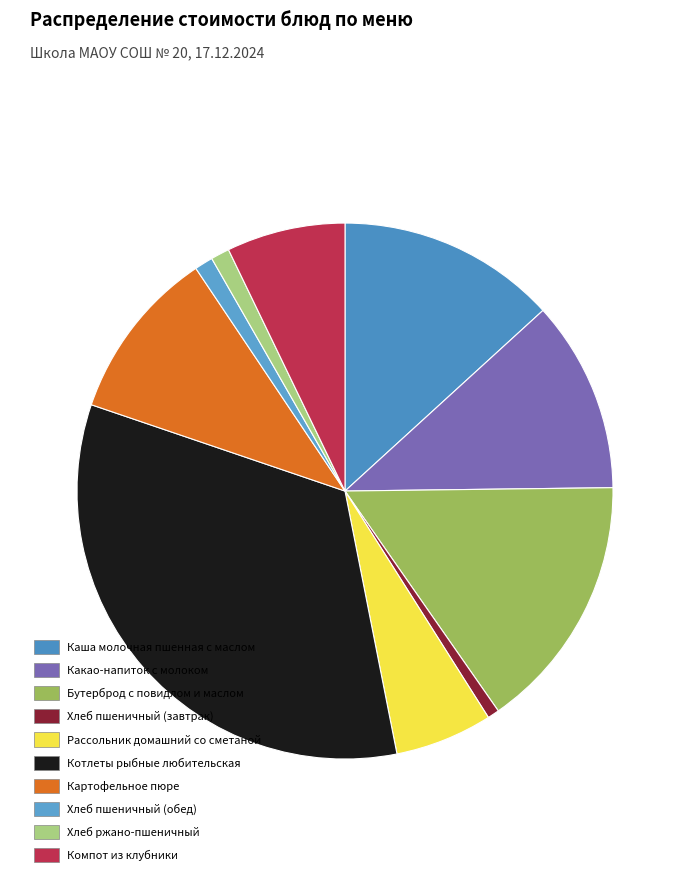

What is the ratio of the value at Компот из клубники to the value at Хлеб пшеничный (обед)?

6.4